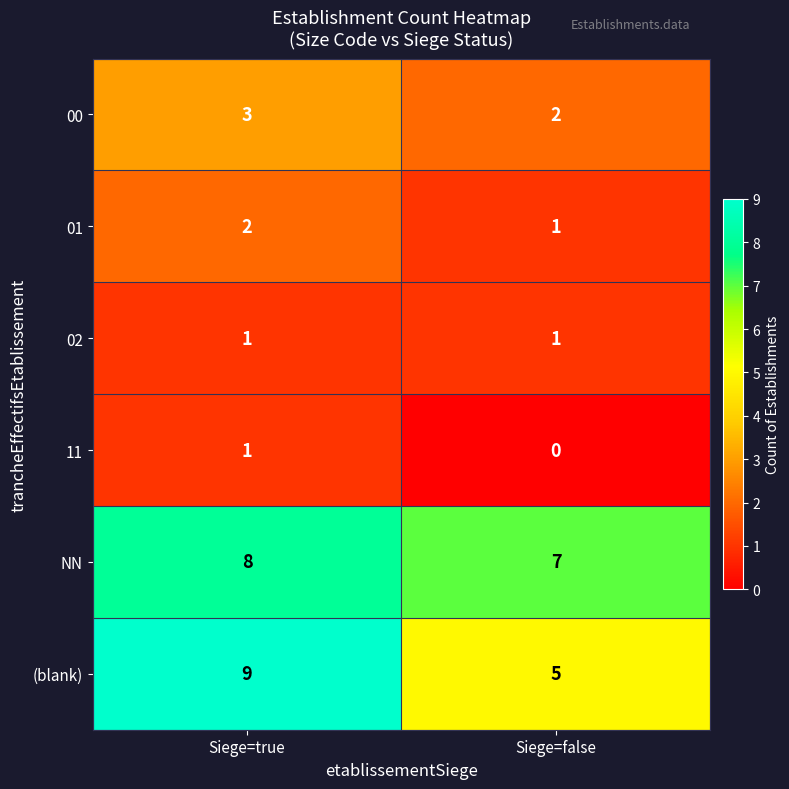

List the labels in order of NN value, largest first.

Siege=true, Siege=false